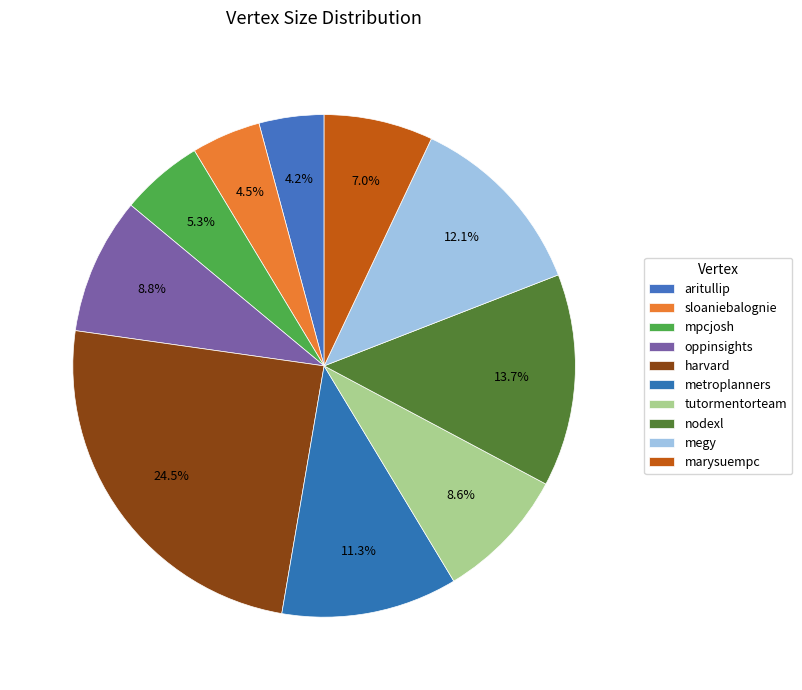

To the nearest percent, what portion does mpcjosh represent?

5%